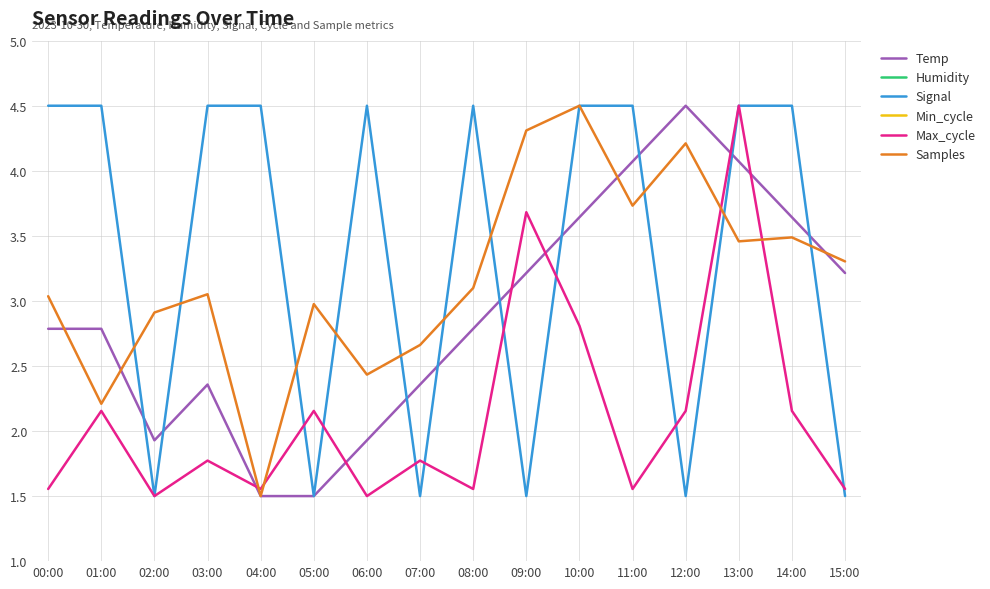

What is the highest value of the Humidity series?

0.5